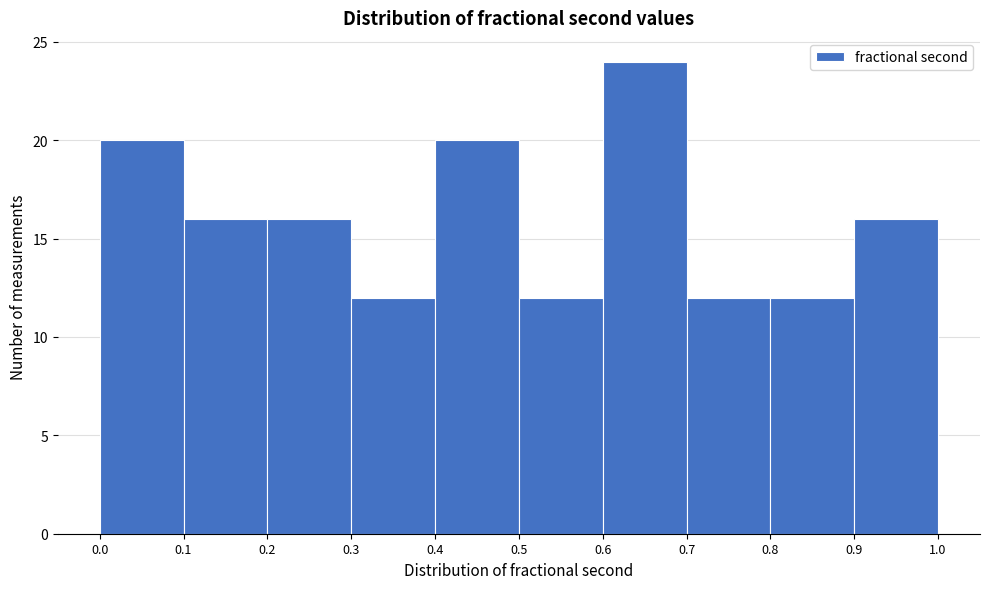

Over which range of the x-axis is the bar tallest?

0.6 to 0.7